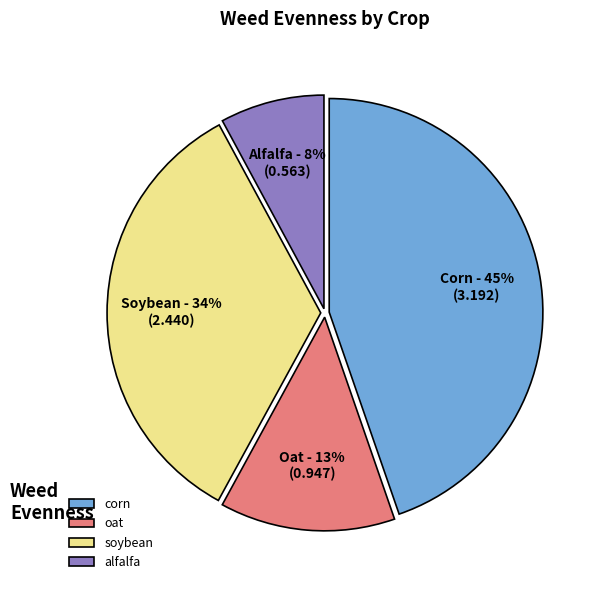

To the nearest percent, what is the difference between the largest and smallest slice percentages?

37%